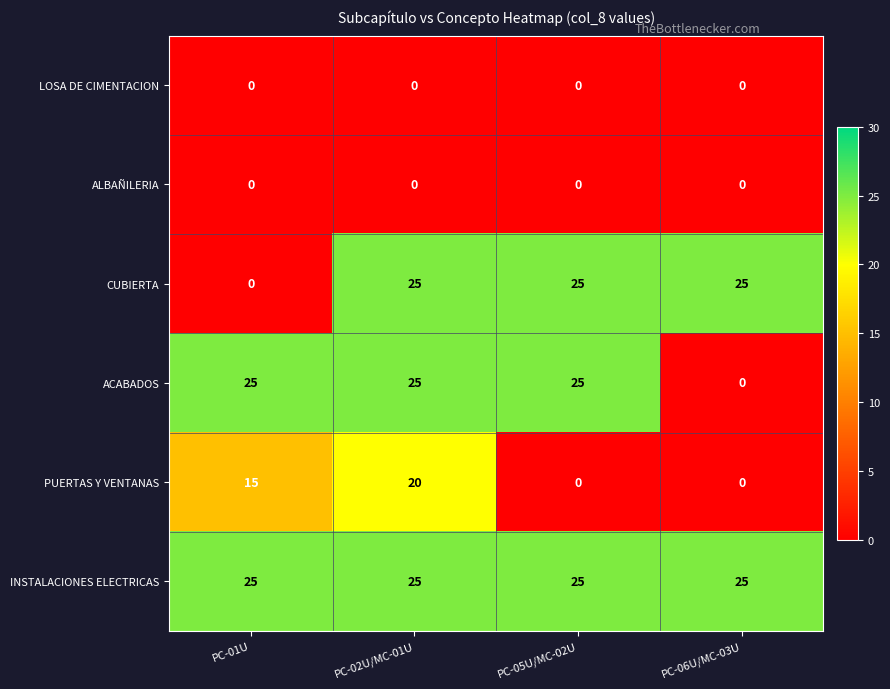

Reading left to right, list all the values displayed in this chart.

LOSA DE CIMENTACION: PC-01U=0	PC-02U/MC-01U=0	PC-05U/MC-02U=0	PC-06U/MC-03U=0
ALBAÑILERIA: PC-01U=0	PC-02U/MC-01U=0	PC-05U/MC-02U=0	PC-06U/MC-03U=0
CUBIERTA: PC-01U=0	PC-02U/MC-01U=25	PC-05U/MC-02U=25	PC-06U/MC-03U=25
ACABADOS: PC-01U=25	PC-02U/MC-01U=25	PC-05U/MC-02U=25	PC-06U/MC-03U=0
PUERTAS Y VENTANAS: PC-01U=15	PC-02U/MC-01U=20	PC-05U/MC-02U=0	PC-06U/MC-03U=0
INSTALACIONES ELECTRICAS: PC-01U=25	PC-02U/MC-01U=25	PC-05U/MC-02U=25	PC-06U/MC-03U=25